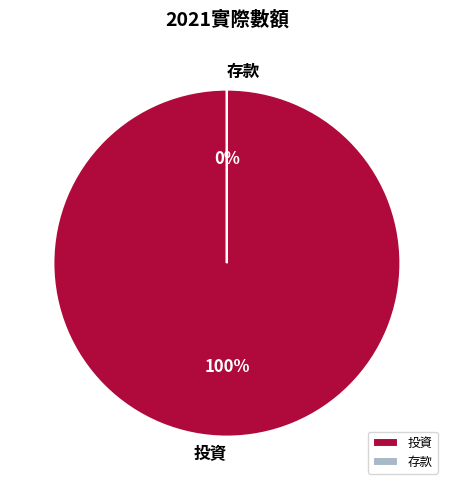

The 存款 slice represents 0% of the pie. True or false?

True